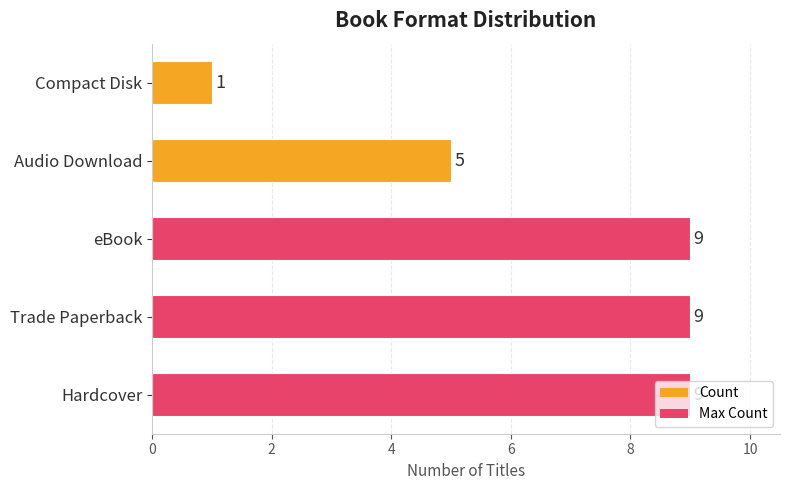

What is the sum of all values?

33